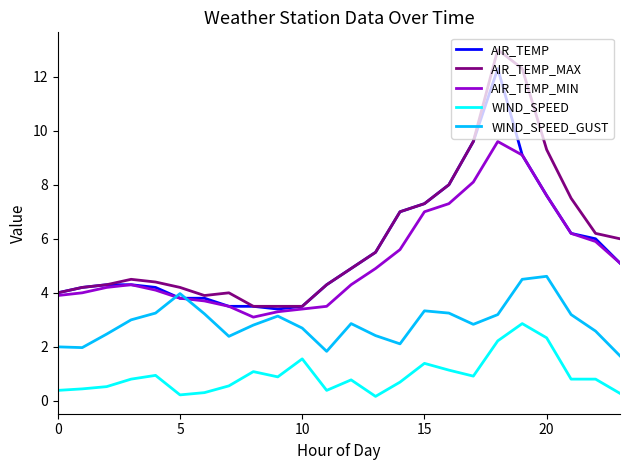

Is this an area chart (filled region under the line)?

No